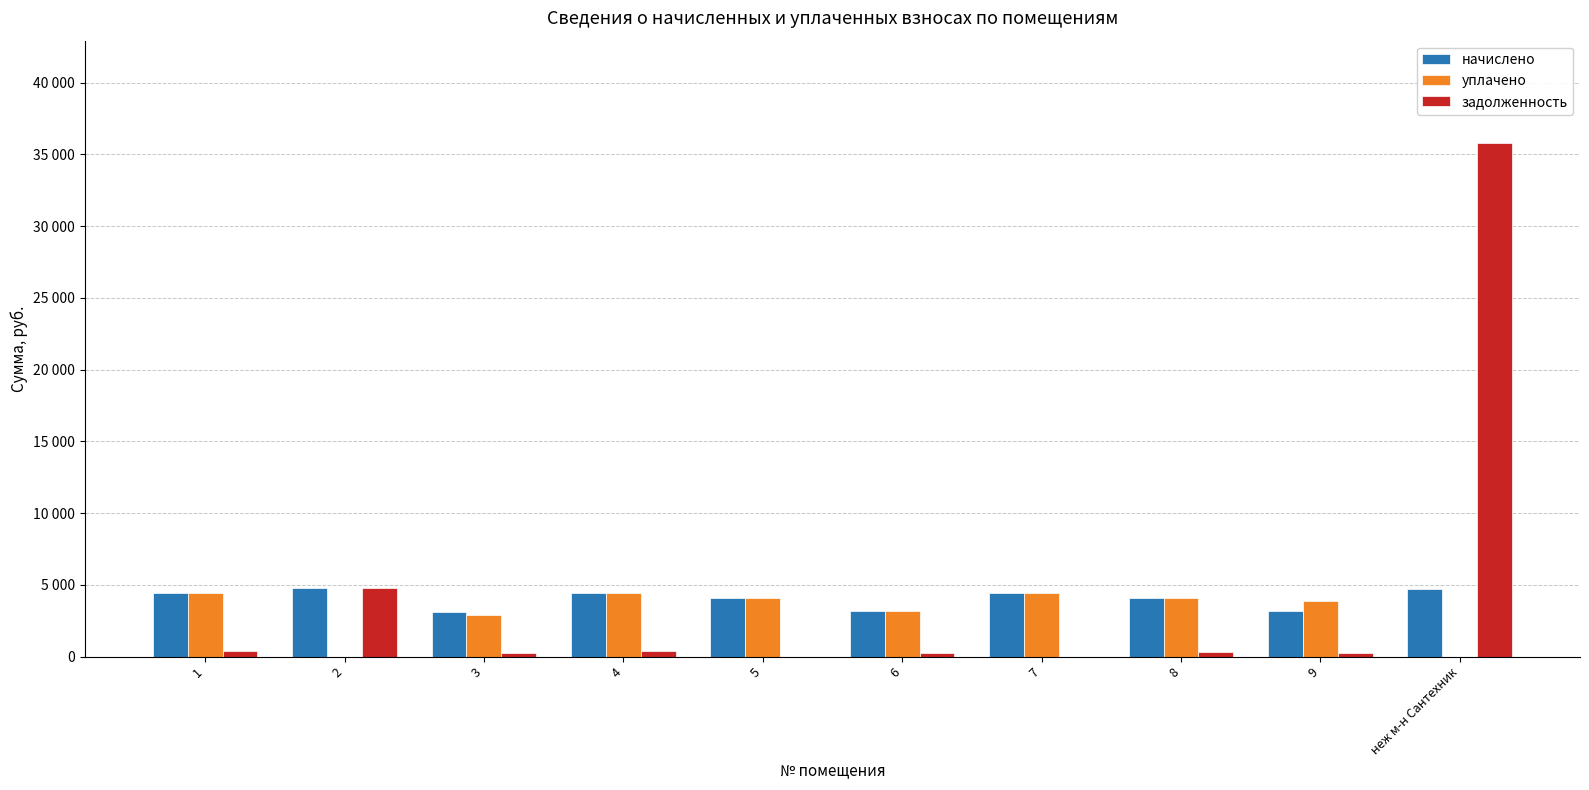

Are the bars horizontal?

No